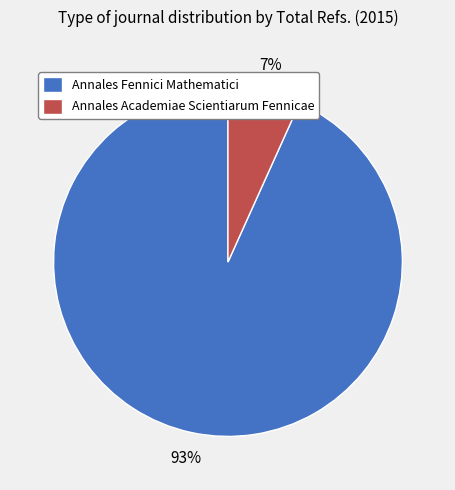

To the nearest percent, what portion does Annales Fennici Mathematici represent?

93%